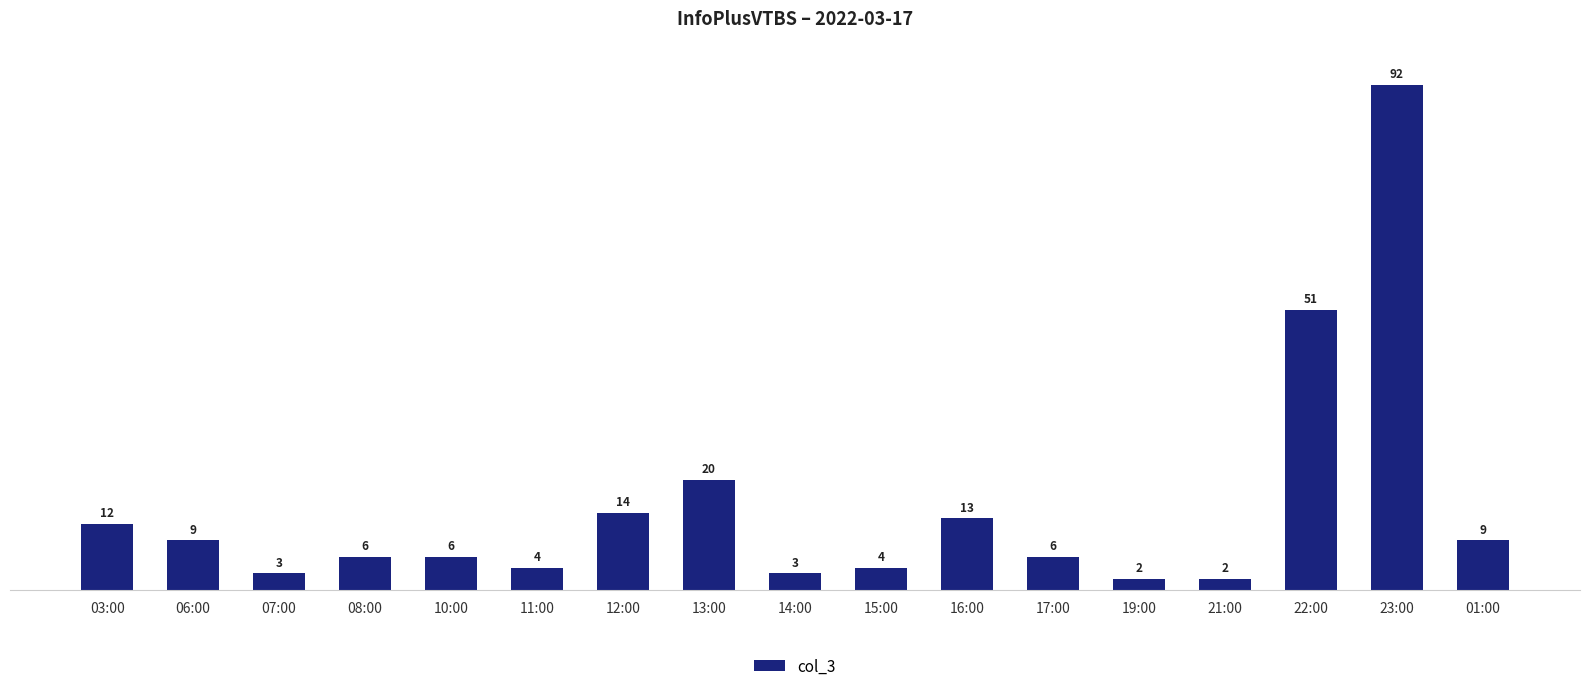

True or false: the data shows 92 at 23:00.

True